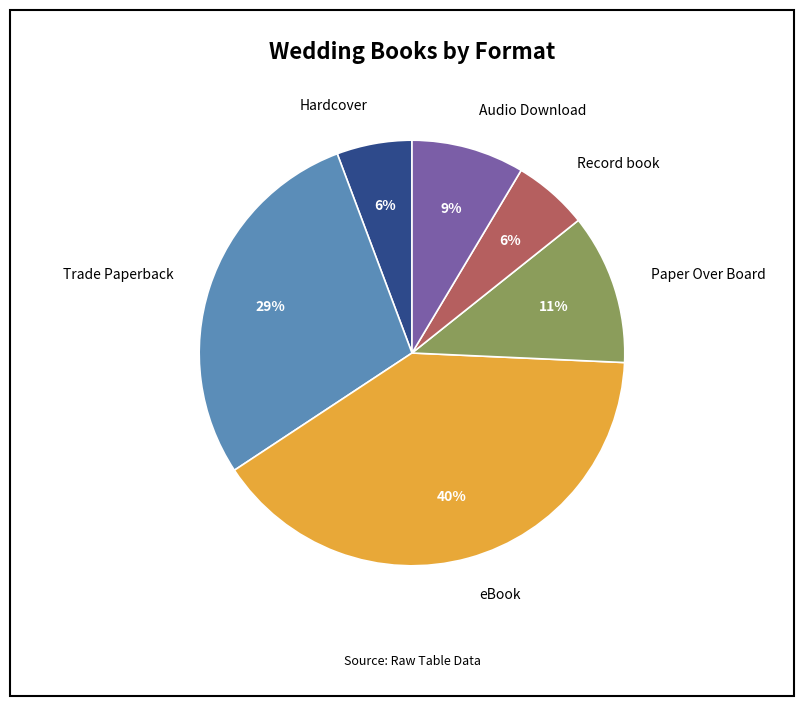

True or false: Record book accounts for 1% of the total.

False